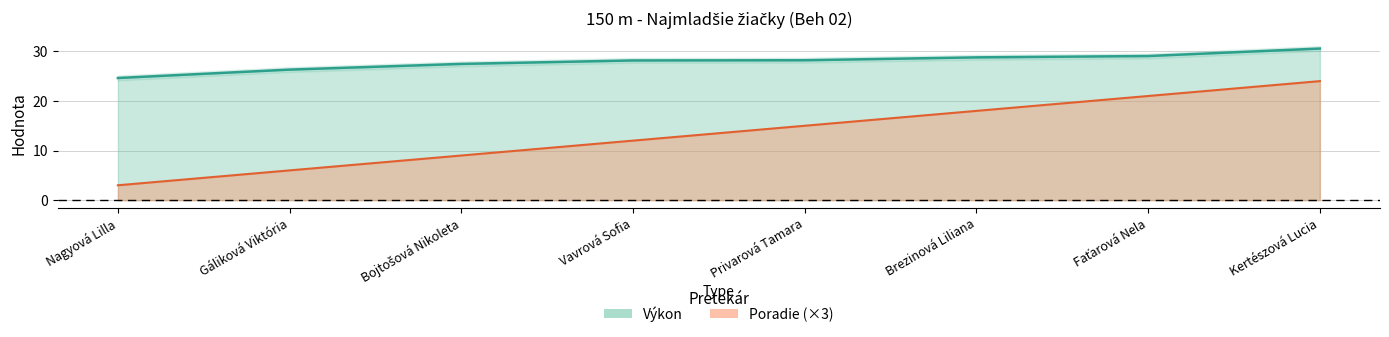

Is the value of Výkon at Privarová Tamara greater than the value of Poradie at Faťarová Nela?

Yes